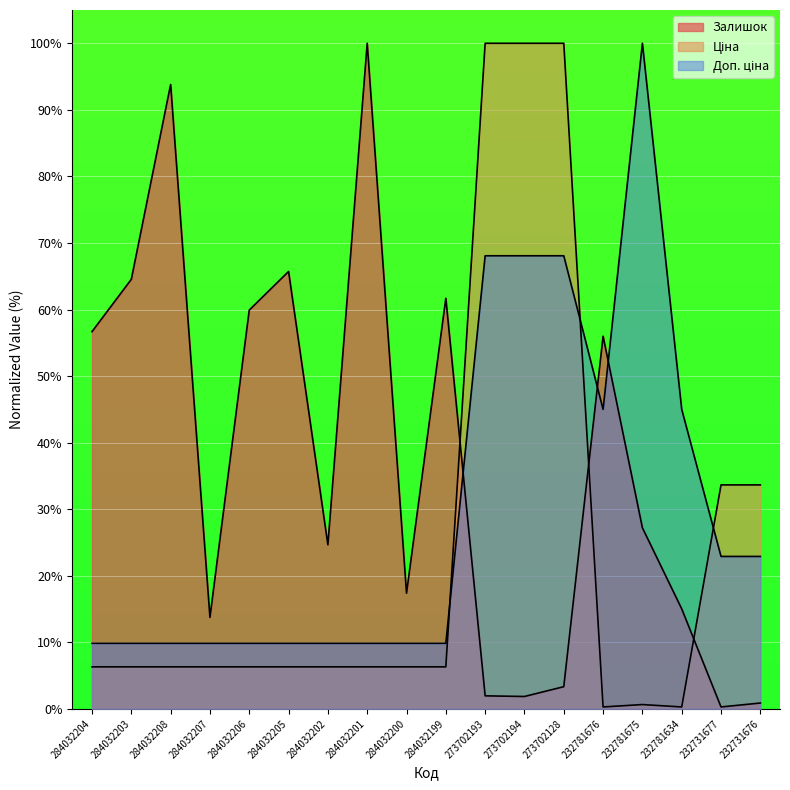

How many data points in Залишок are less than 27?

9